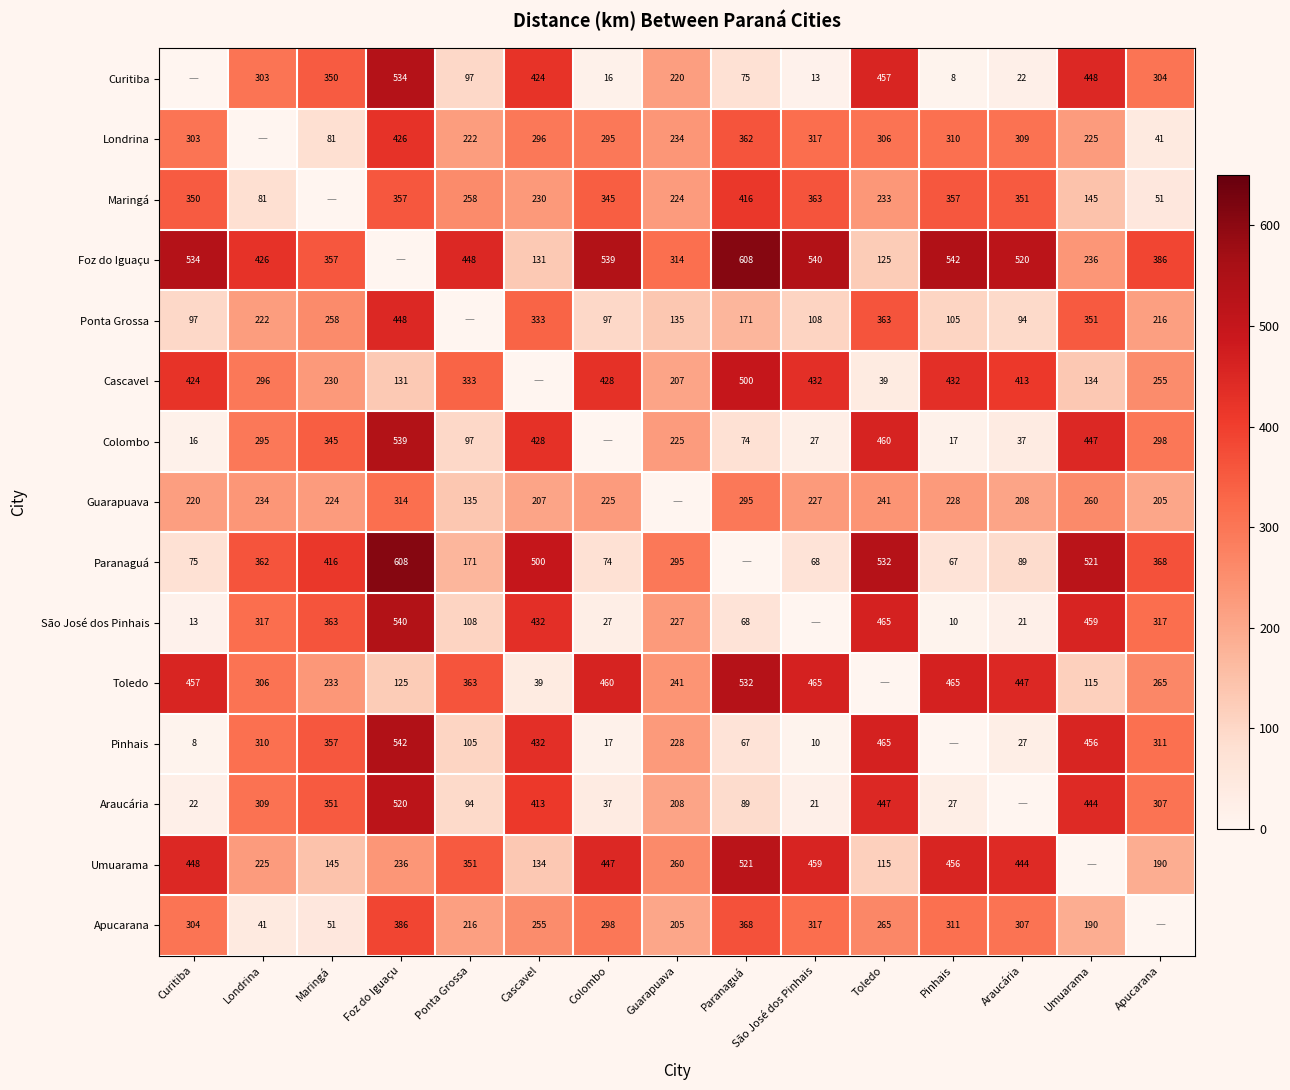

What is the sum of the Pinhais values at Ponta Grossa and Paranaguá?

172